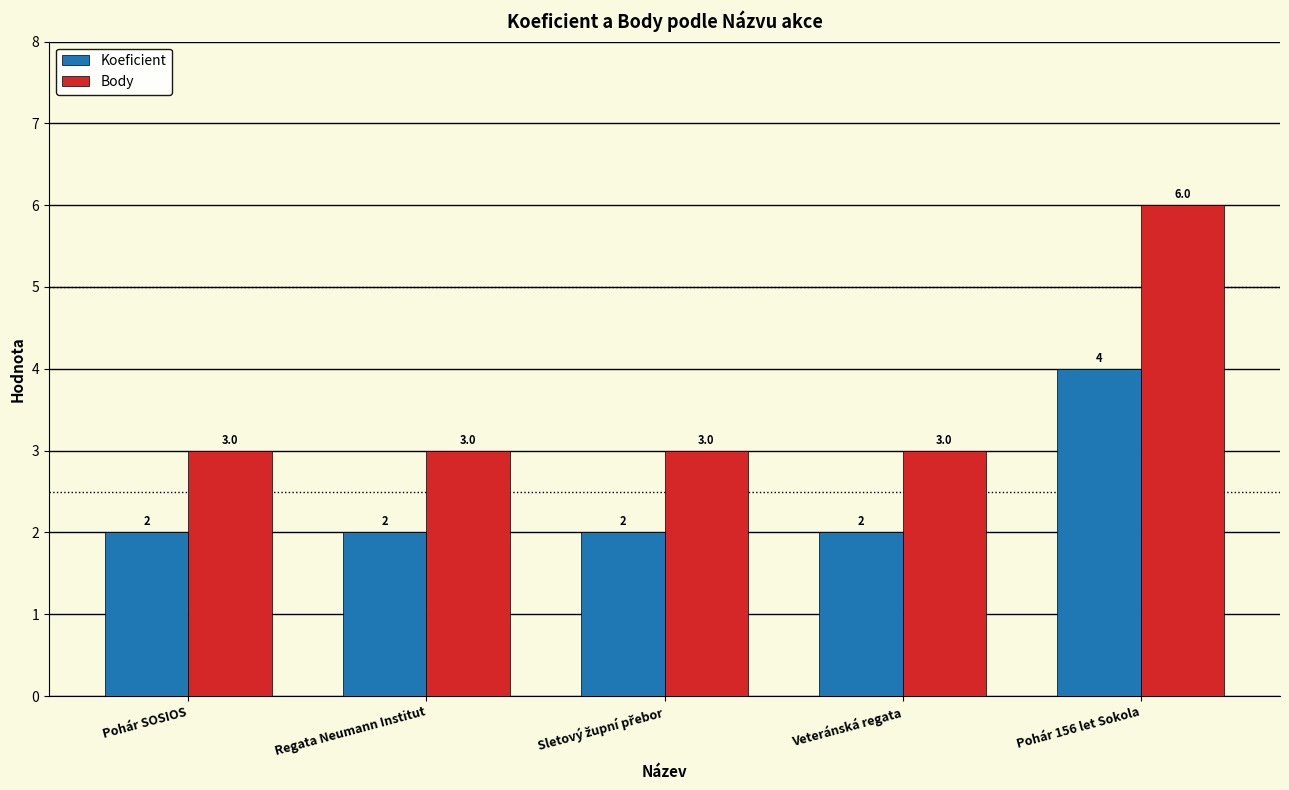

What is the greatest value displayed?

6